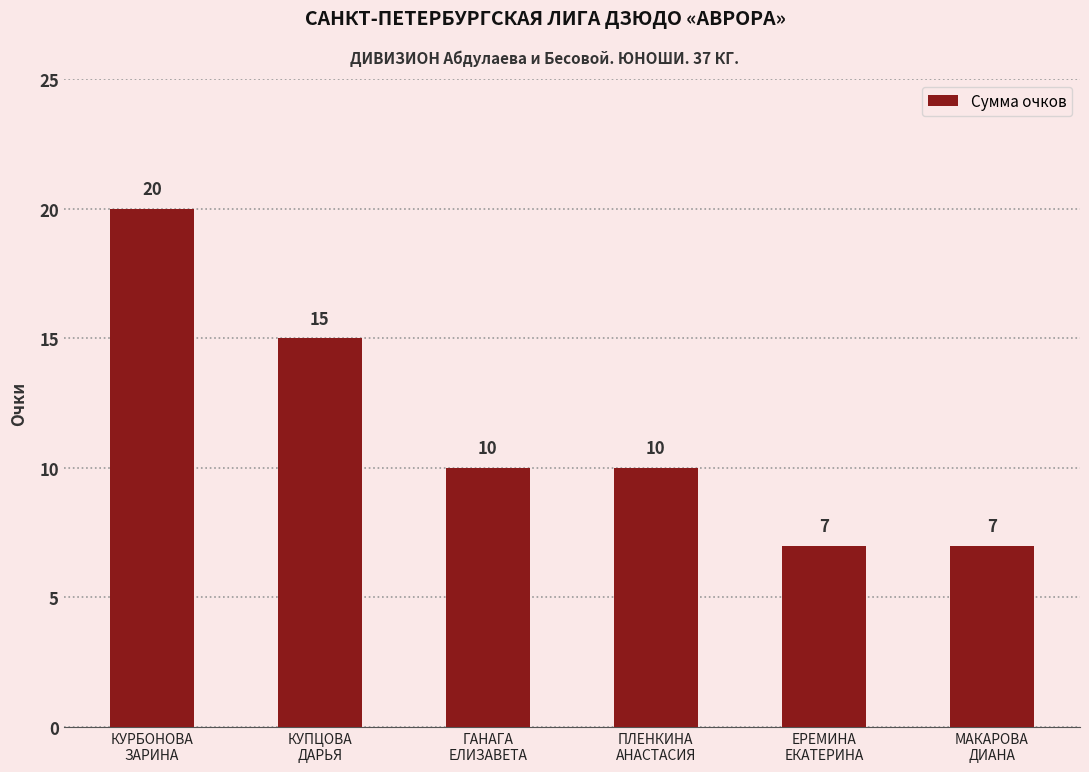

What is the difference between the second highest and second lowest values?

8